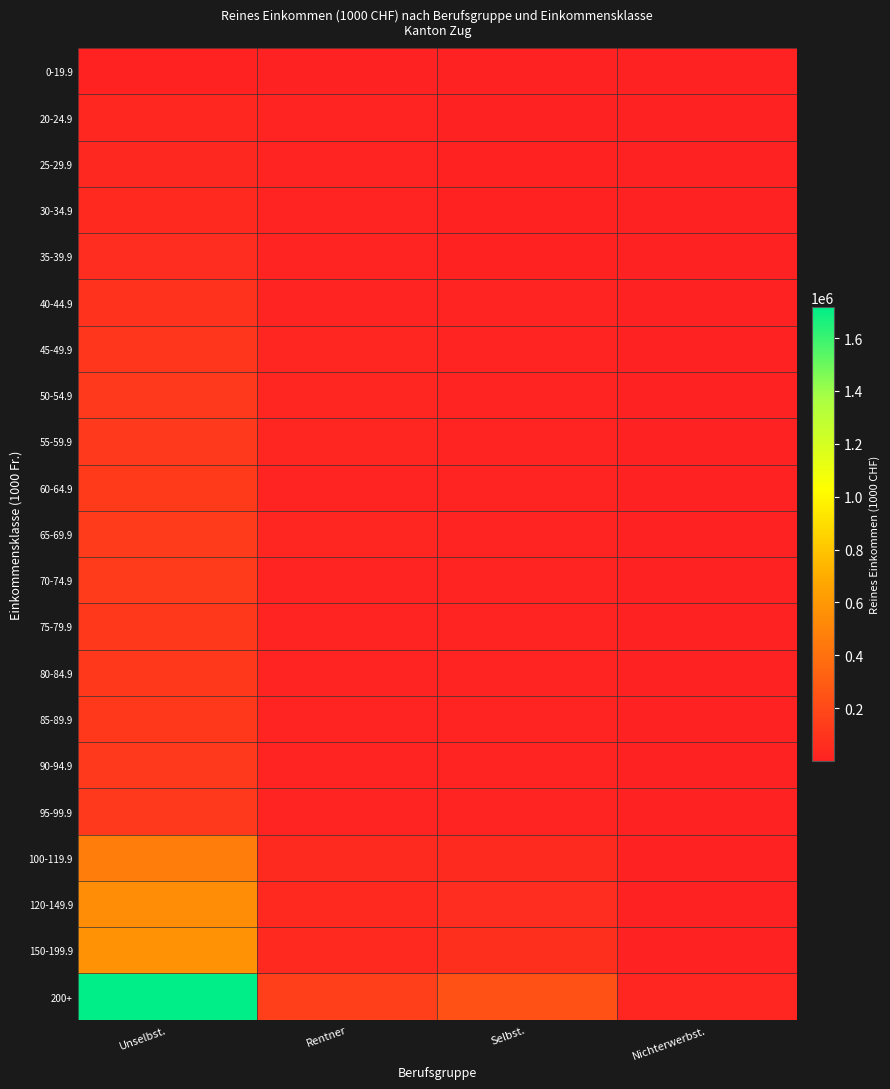

Reading right to left, extract all data points from this chart.

0-19.9: Nichterwerbst.=74.3	Selbst.=245.3	Rentner=966.2	Unselbst.=5475.9
20-24.9: Nichterwerbst.=394.1	Selbst.=2503.6	Rentner=6983.4	Unselbst.=28009.6
25-29.9: Nichterwerbst.=407.5	Selbst.=3434.9	Rentner=9512.7	Unselbst.=33790.3
30-34.9: Nichterwerbst.=255.8	Selbst.=4475.9	Rentner=8488.6	Unselbst.=41453.9
35-39.9: Nichterwerbst.=297.4	Selbst.=5730.2	Rentner=10404.1	Unselbst.=58267.1
40-44.9: Nichterwerbst.=430.6	Selbst.=7016.6	Rentner=15843.6	Unselbst.=84402.0
45-49.9: Nichterwerbst.=284.7	Selbst.=9408.2	Rentner=16884.4	Unselbst.=104578.3
50-54.9: Nichterwerbst.=208.3	Selbst.=9912.2	Rentner=17769.3	Unselbst.=117839.5
55-59.9: Nichterwerbst.=400.4	Selbst.=8389.6	Rentner=17629.5	Unselbst.=123812.2
60-64.9: Nichterwerbst.=502.5	Selbst.=9507.3	Rentner=16411.7	Unselbst.=125980.0
65-69.9: Nichterwerbst.=203.5	Selbst.=10778.9	Rentner=17306.2	Unselbst.=131401.3
70-74.9: Nichterwerbst.=74.1	Selbst.=10427.3	Rentner=16720.2	Unselbst.=127638.7
75-79.9: Nichterwerbst.=311.2	Selbst.=11576.8	Rentner=16528.4	Unselbst.=116123.8
80-84.9: Nichterwerbst.=498.6	Selbst.=12024.8	Rentner=14351.9	Unselbst.=115812.0
85-89.9: Nichterwerbst.=350.7	Selbst.=10486.5	Rentner=14054.8	Unselbst.=116763.2
90-94.9: Nichterwerbst.=91.4	Selbst.=10601.0	Rentner=13779.7	Unselbst.=118476.2
95-99.9: Nichterwerbst.=97.6	Selbst.=10526.6	Rentner=15313.2	Unselbst.=120519.0
100-119.9: Nichterwerbst.=656.4	Selbst.=46726.3	Rentner=45755.6	Unselbst.=462748.5
120-149.9: Nichterwerbst.=910.3	Selbst.=61494.7	Rentner=41870.1	Unselbst.=548659.6
150-199.9: Nichterwerbst.=1585.1	Selbst.=68646.8	Rentner=38188.5	Unselbst.=571530.9
200+: Nichterwerbst.=21170.5	Selbst.=243759.4	Rentner=152945.4	Unselbst.=1717811.2